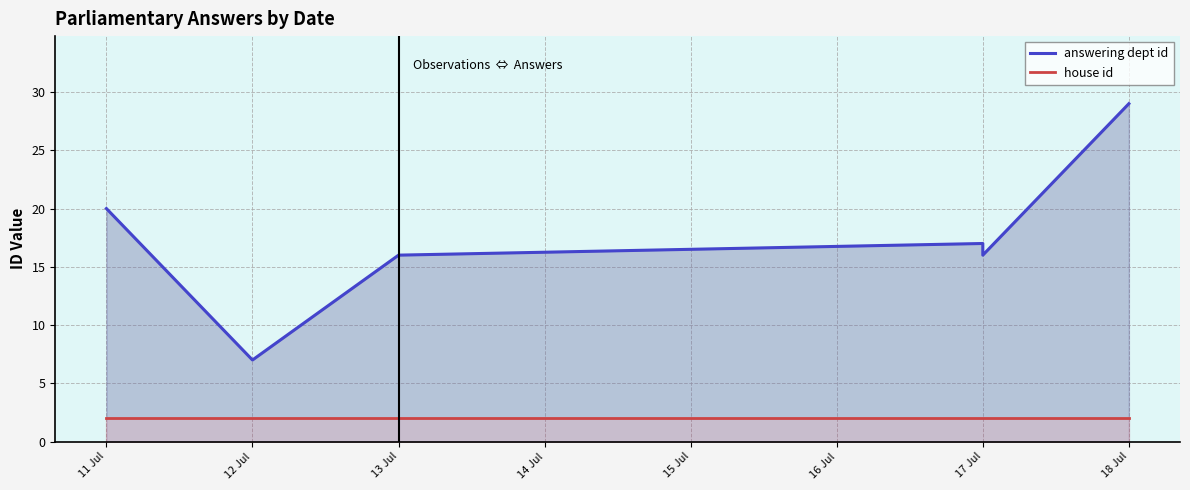

Which series has the largest total across all categories?

answering dept id